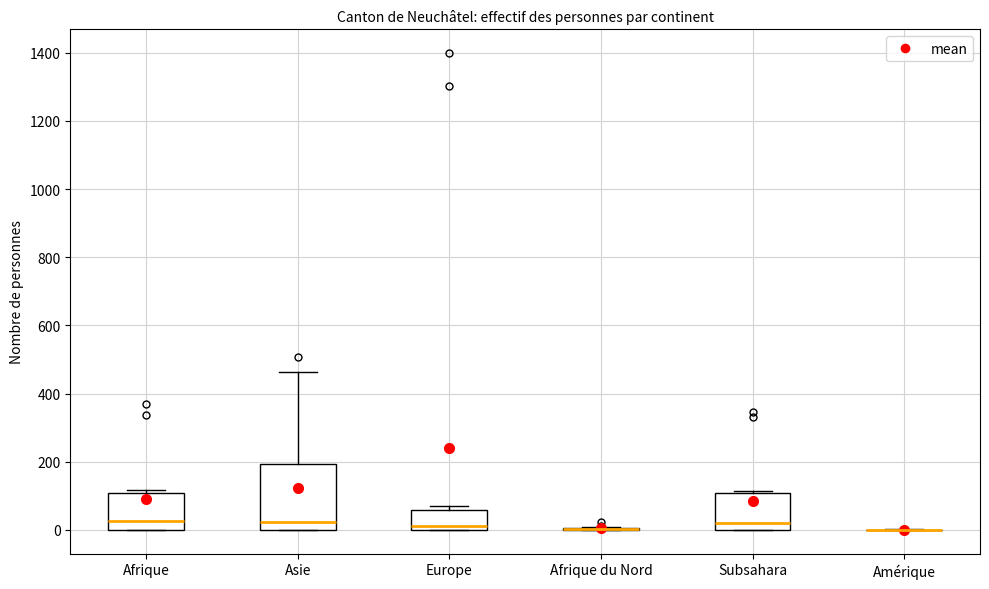

Reading left to right, read every box against the y-axis: the position of its median line, the range the box covers, and the ends of its whiskers. The values are not printed on the chart, so give them approximately, as read against the axis.

Afrique: median 20, box 0 to 100, whiskers 0 to 120
Asie: median 20, box 0 to 200, whiskers 0 to 460
Europe: median 20, box 0 to 60, whiskers 0 to 80
Afrique du Nord: box collapsed to a line at 0, whiskers 0 to 0
Subsahara: median 20, box 0 to 100, whiskers 0 to 120
Amérique: box collapsed to a line at 0, whiskers 0 to 0